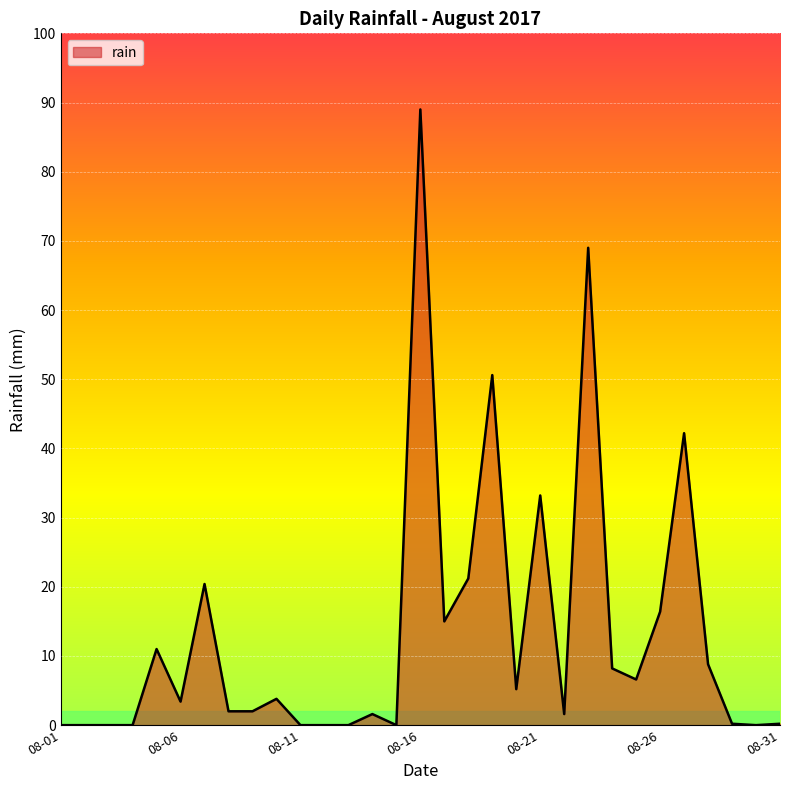

True or false: there are more than 2 points higher than both neighbors.

True